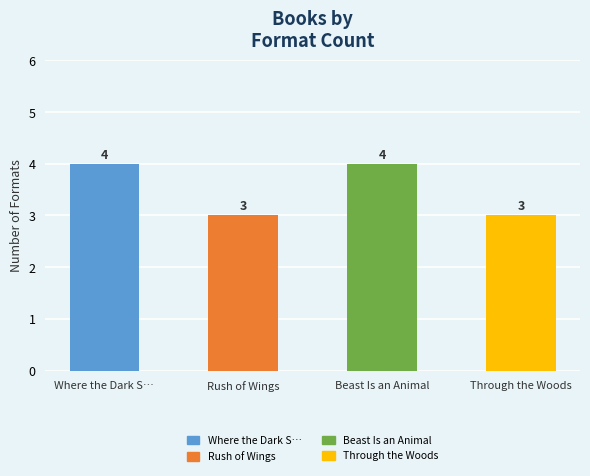

What is the greatest value displayed?

4